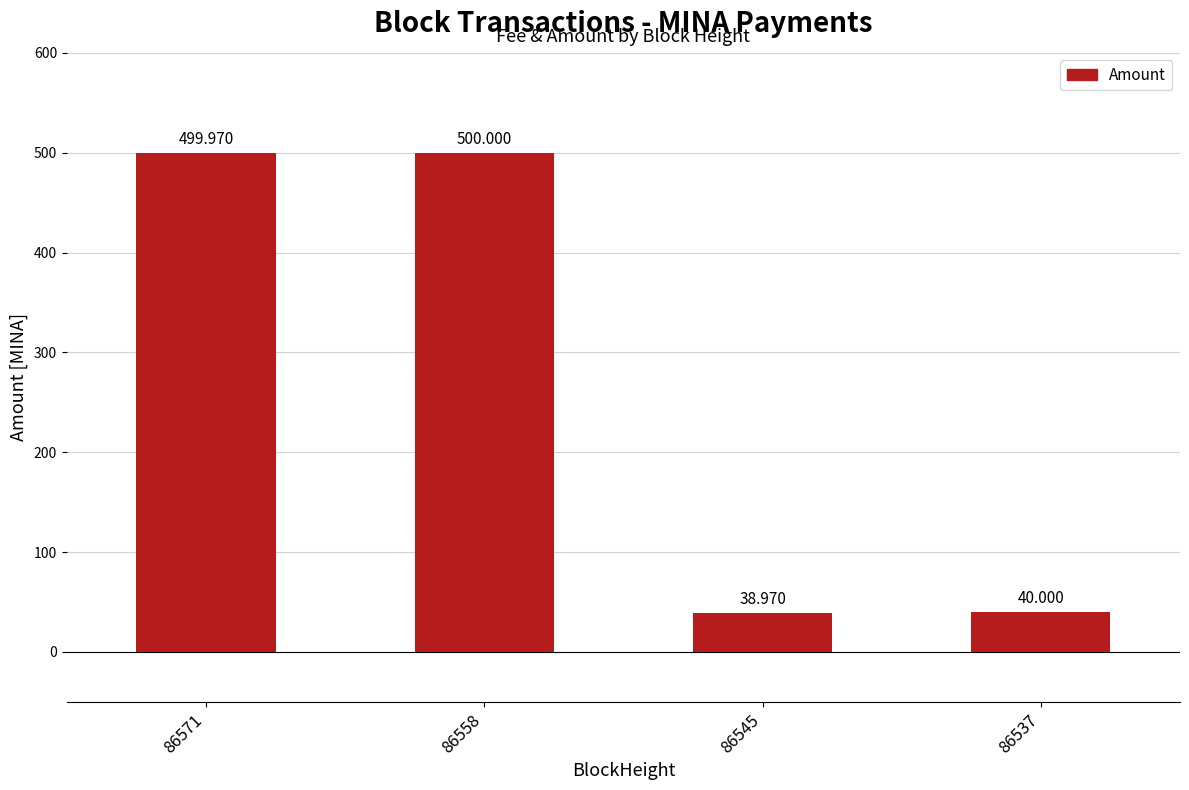

Reading right to left, transcribe all the data shown in this chart.

40.0	39.0	500.0	500.0